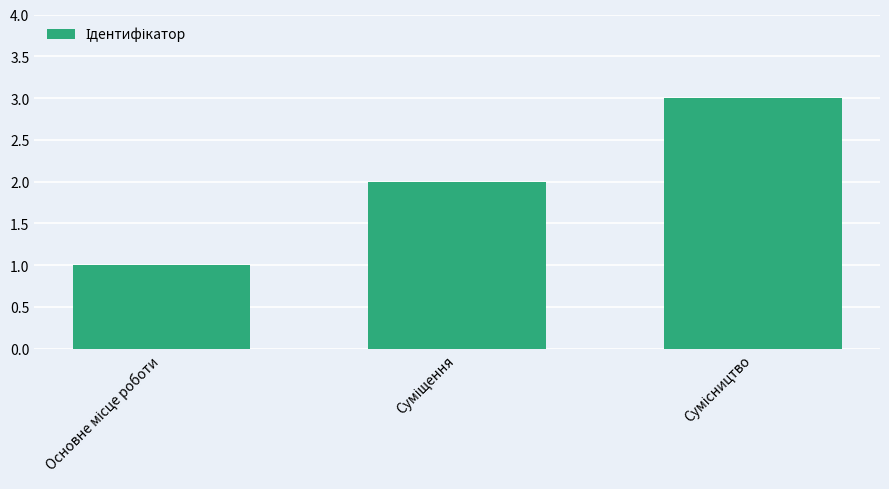

What is the maximum value shown in the chart?

3